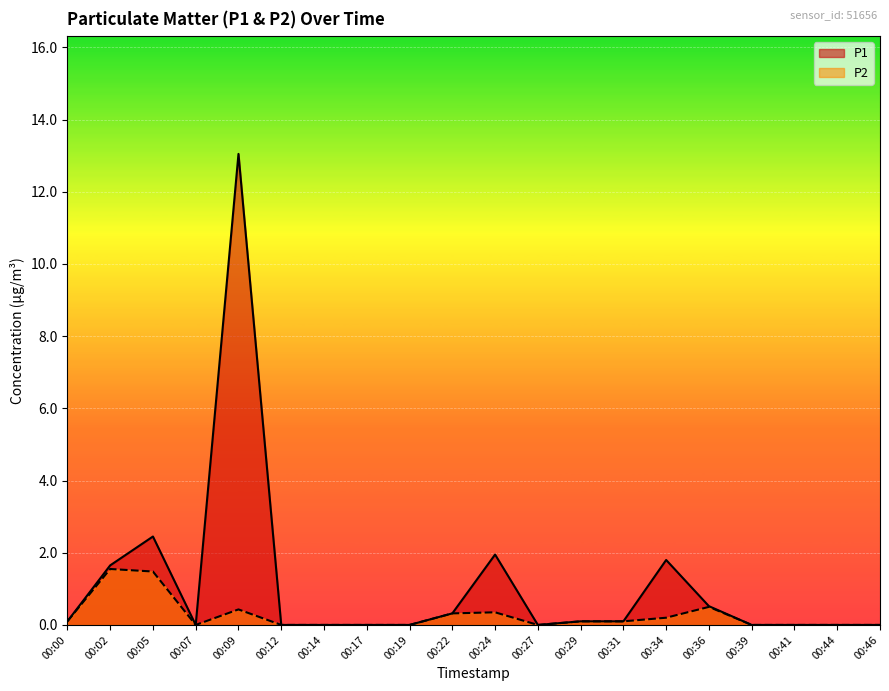

At which label does P2 reach its minimum?

00:07